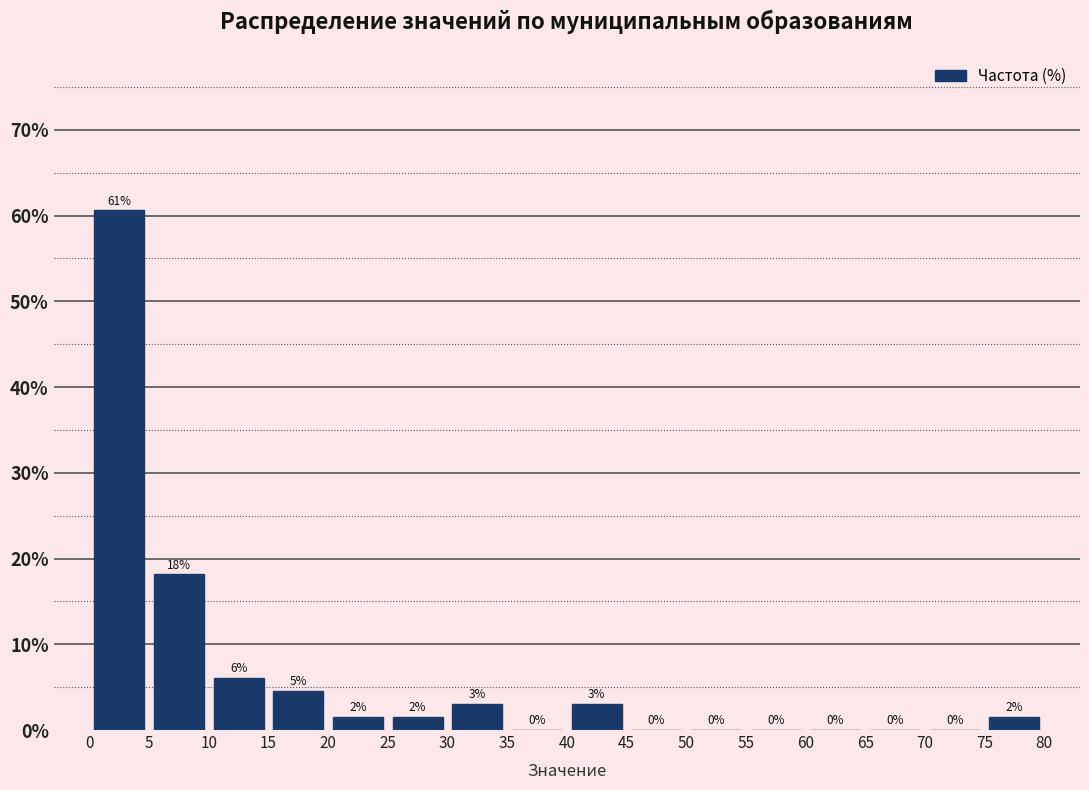

Over which range of the x-axis is the bar tallest?

0 to 5